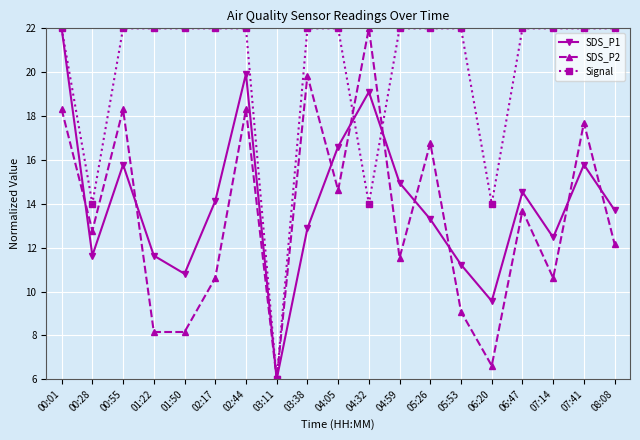

At how many categories does at least one series exceed 9?

18